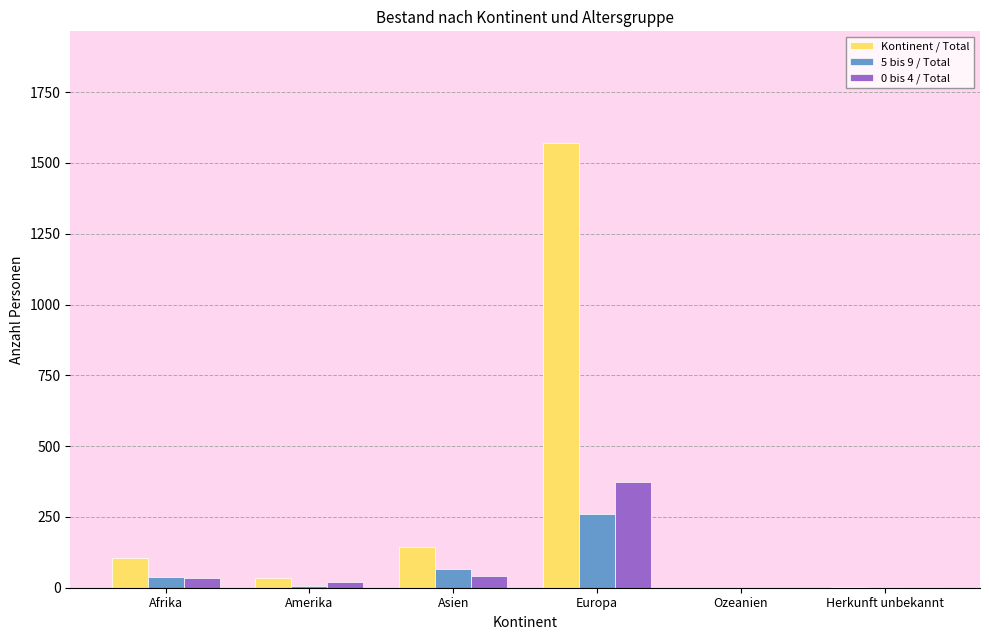

At which category is the sum across all series the highest?

Europa